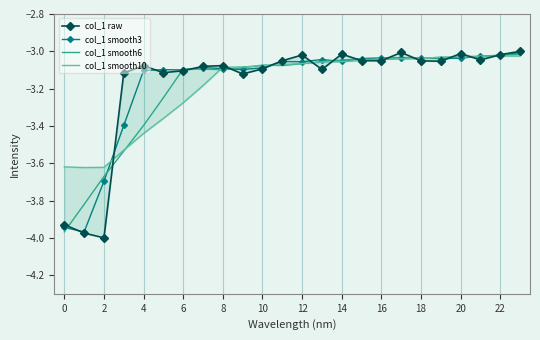

What is the highest value of the col_1 smooth6 series?

-3.0